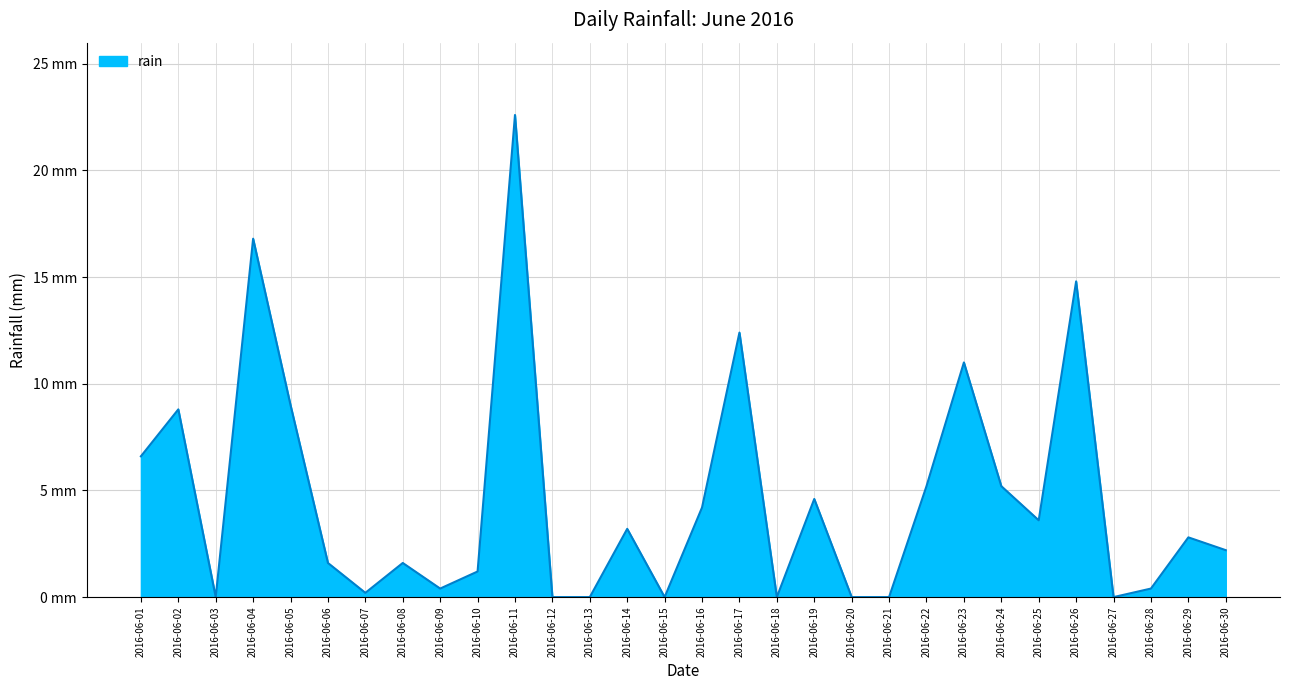

Reading right to left, what are all the values shown in this chart?

2016-06-30=2.2	2016-06-29=2.8	2016-06-28=0.4	2016-06-27=0.0	2016-06-26=14.8	2016-06-25=3.6	2016-06-24=5.2	2016-06-23=11.0	2016-06-22=5.2	2016-06-21=0.0	2016-06-20=0.0	2016-06-19=4.6	2016-06-18=0.0	2016-06-17=12.4	2016-06-16=4.2	2016-06-15=0.0	2016-06-14=3.2	2016-06-13=0.0	2016-06-12=0.0	2016-06-11=22.6	2016-06-10=1.2	2016-06-09=0.4	2016-06-08=1.6	2016-06-07=0.2	2016-06-06=1.6	2016-06-05=9.0	2016-06-04=16.8	2016-06-03=0.0	2016-06-02=8.8	2016-06-01=6.6